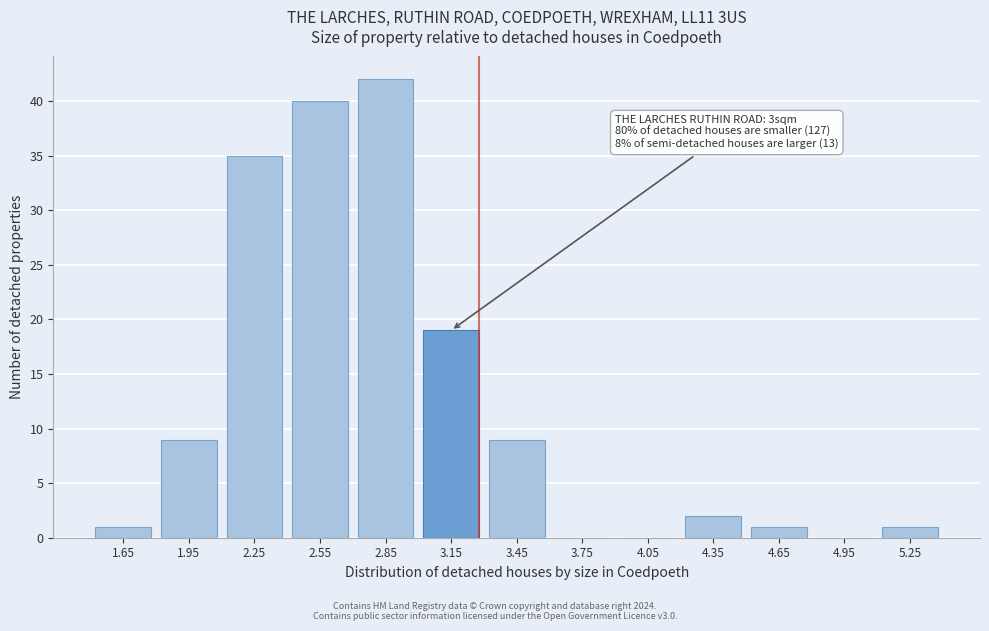

Reading right to left, extract all data points from this chart.

5.25=1	4.95=0	4.65=1	4.35=2	4.05=0	3.75=0	3.45=9	3.15=19	2.85=42	2.55=40	2.25=35	1.95=9	1.65=1